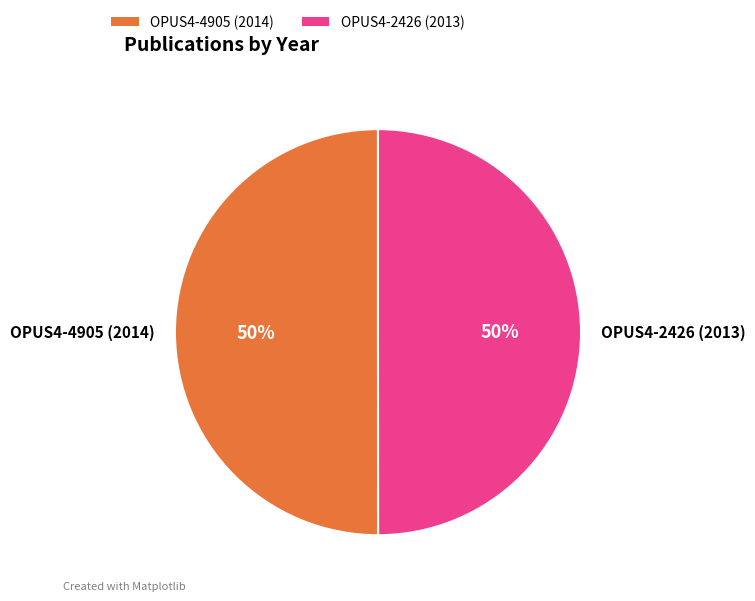

What is the ratio of the value at OPUS4-2426 (2013) to the value at OPUS4-4905 (2014)?

1.0